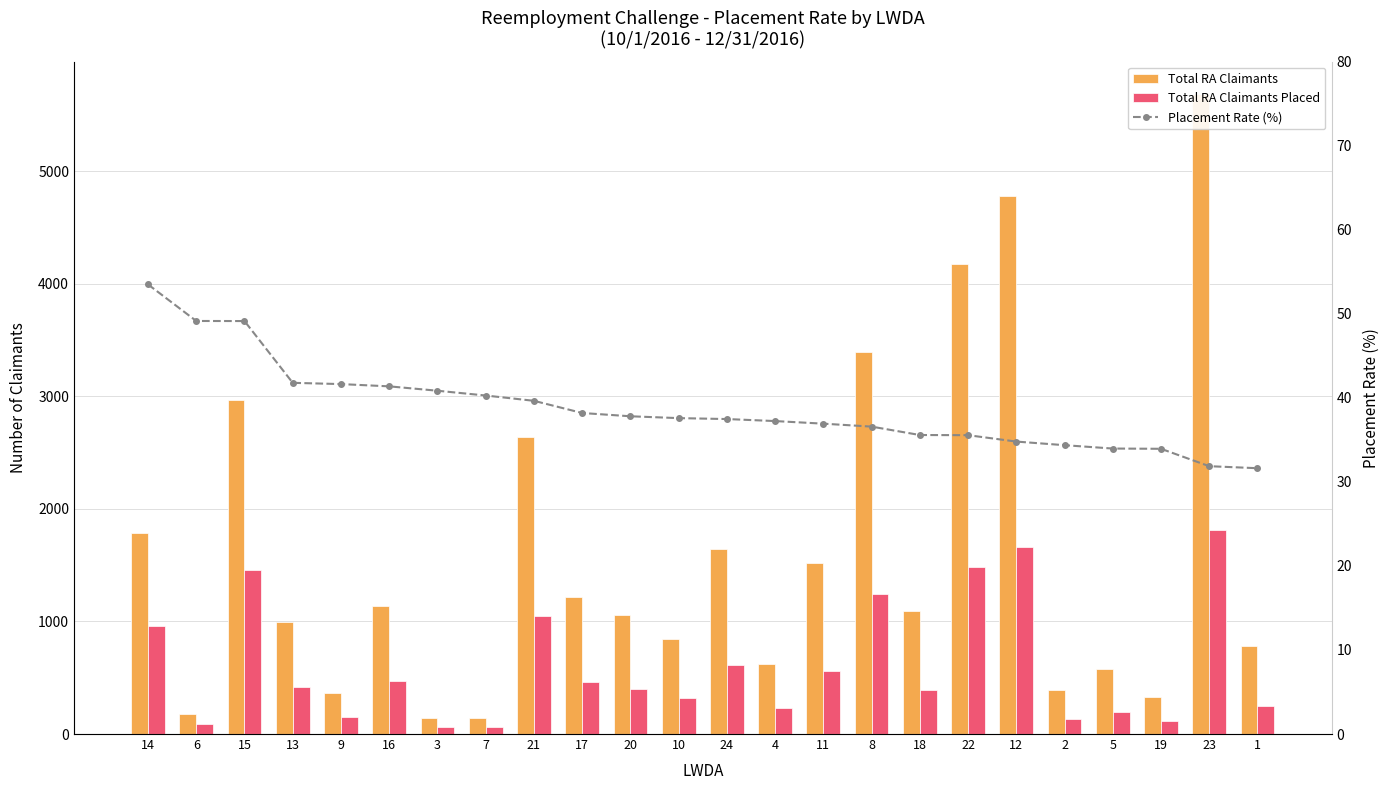

Which series has the largest range (max minus min)?

Total RA Claimants